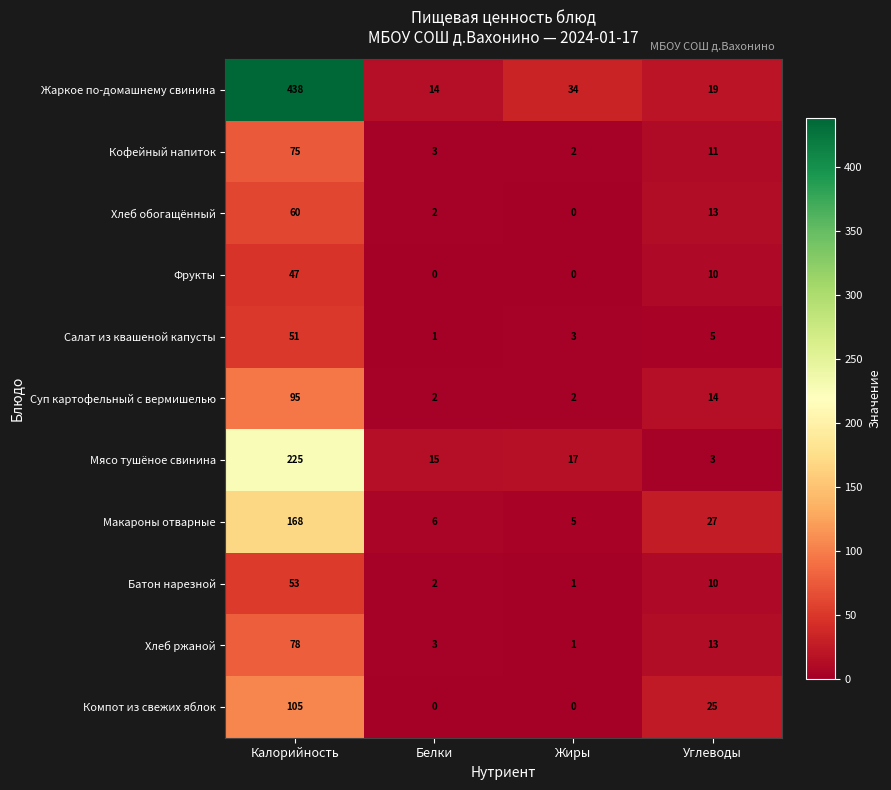

At which label is Фрукты closest to 23?

Углеводы